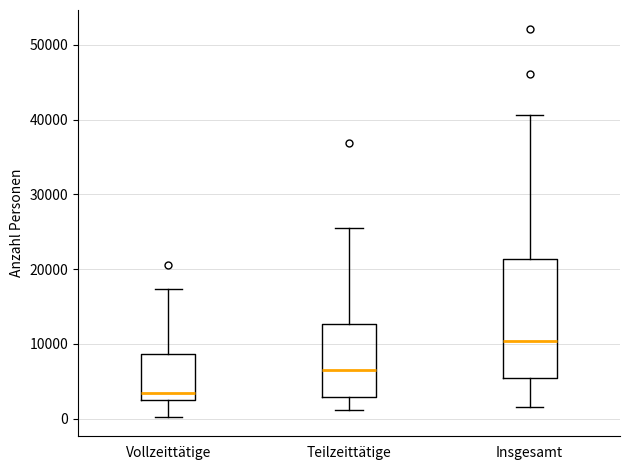

Reading left to right, read every box against the y-axis: the position of its median line, the range the box covers, and the ends of its whiskers. The values are not printed on the chart, so give them approximately, as read against the axis.

Vollzeittätige: median 3000, box 2000 to 9000, whiskers 0 to 17000
Teilzeittätige: median 7000, box 3000 to 13000, whiskers 1000 to 25000
Insgesamt: median 10000, box 6000 to 21000, whiskers 2000 to 41000